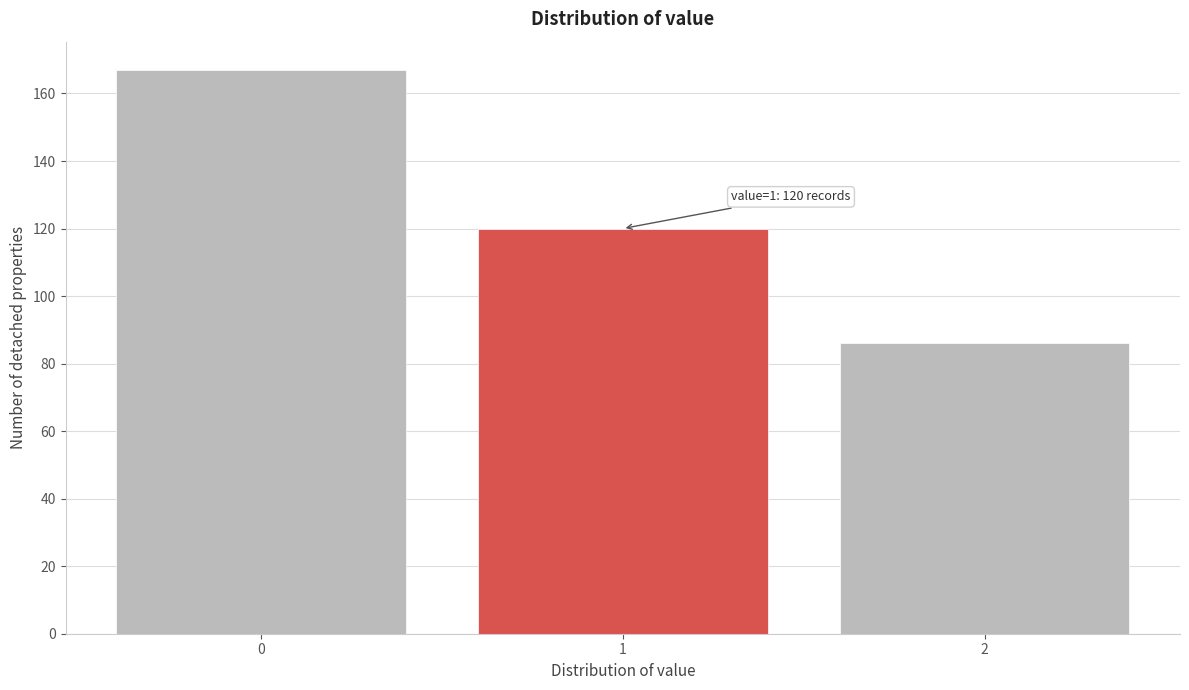

Over which range of the x-axis is the bar tallest?

-0.5 to 0.5